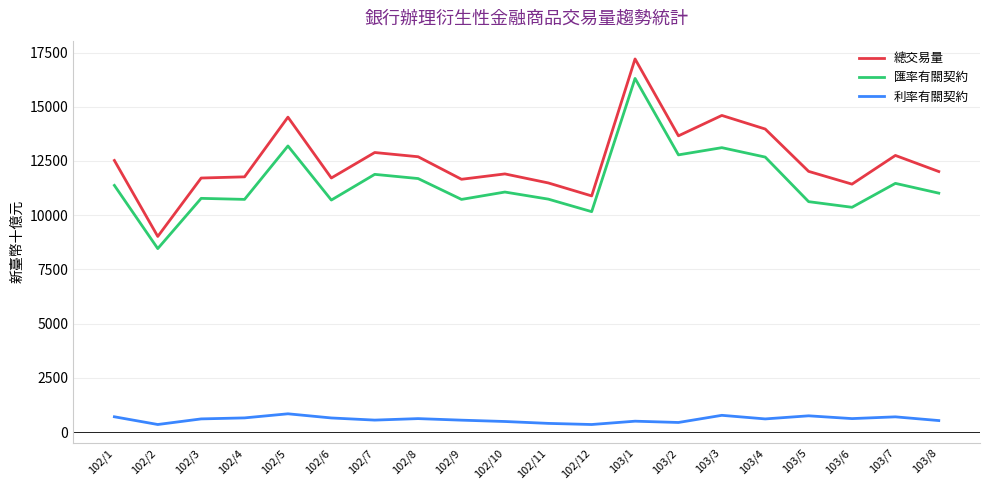

Which series has the largest total across all categories?

總交易量